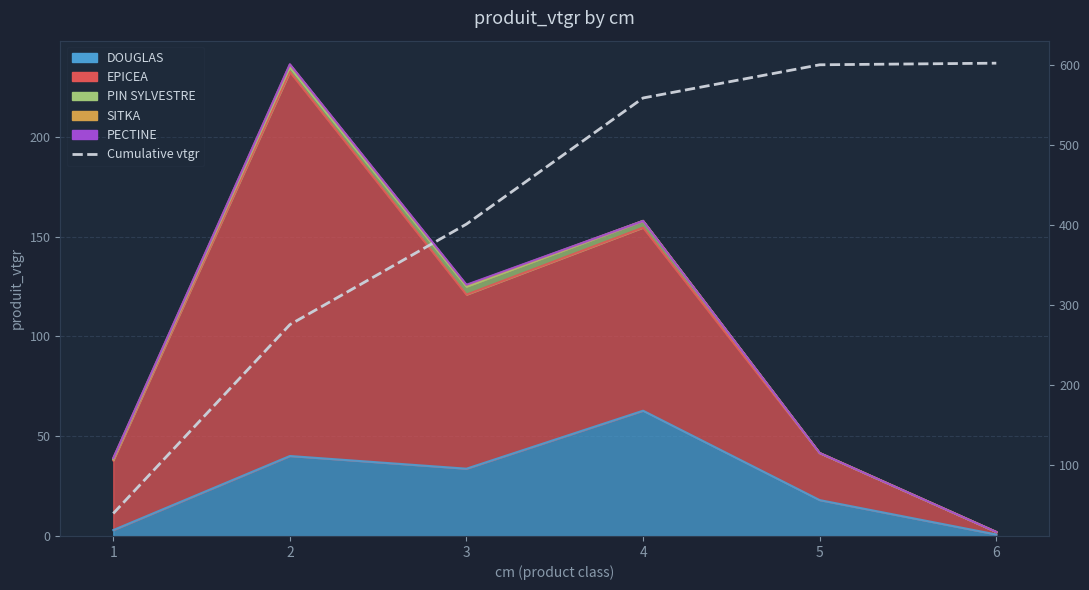

The chart shows a value of 275.4 at 2. True or false?

True